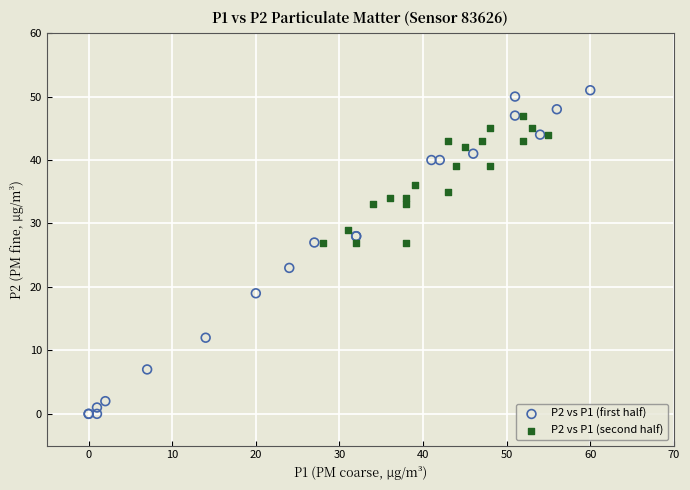

Which series has the largest Y range (max minus min)?

P2 vs P1 (first half)